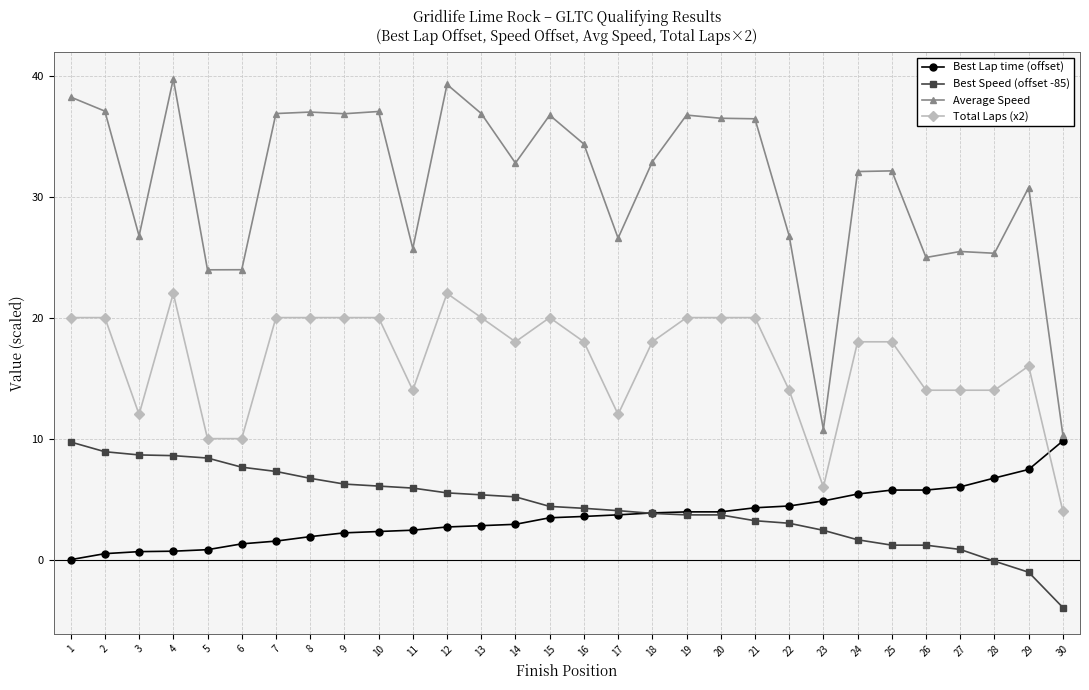

Between 16 and 22, which series saw the biggest shift?

Average Speed